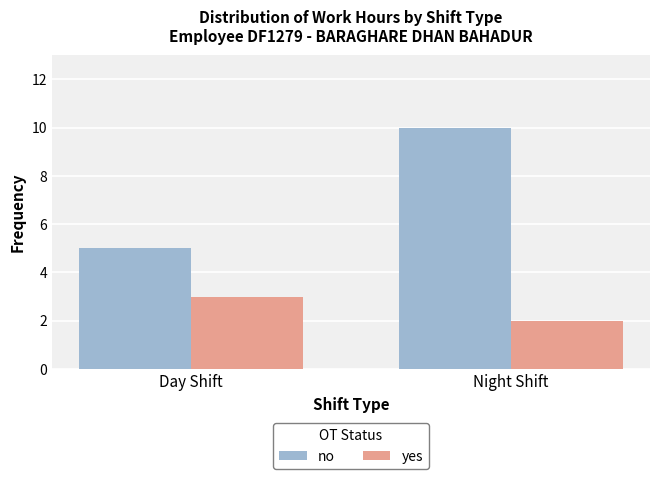

At which label does yes reach its minimum?

Night Shift